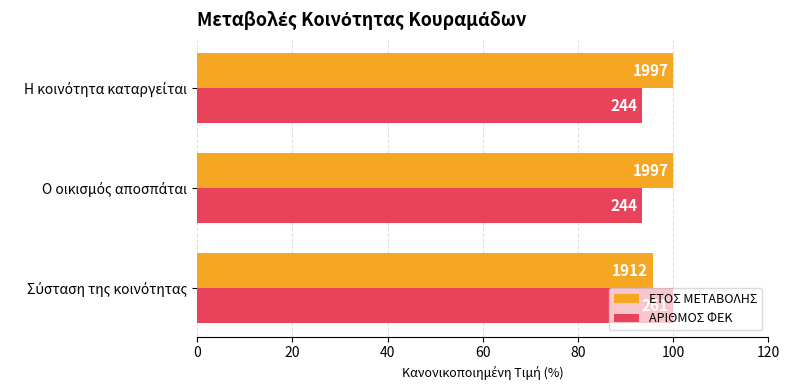

What is the difference between the maximum and minimum values in the ΑΡΙΘΜΟΣ ΦΕΚ series?

6.5